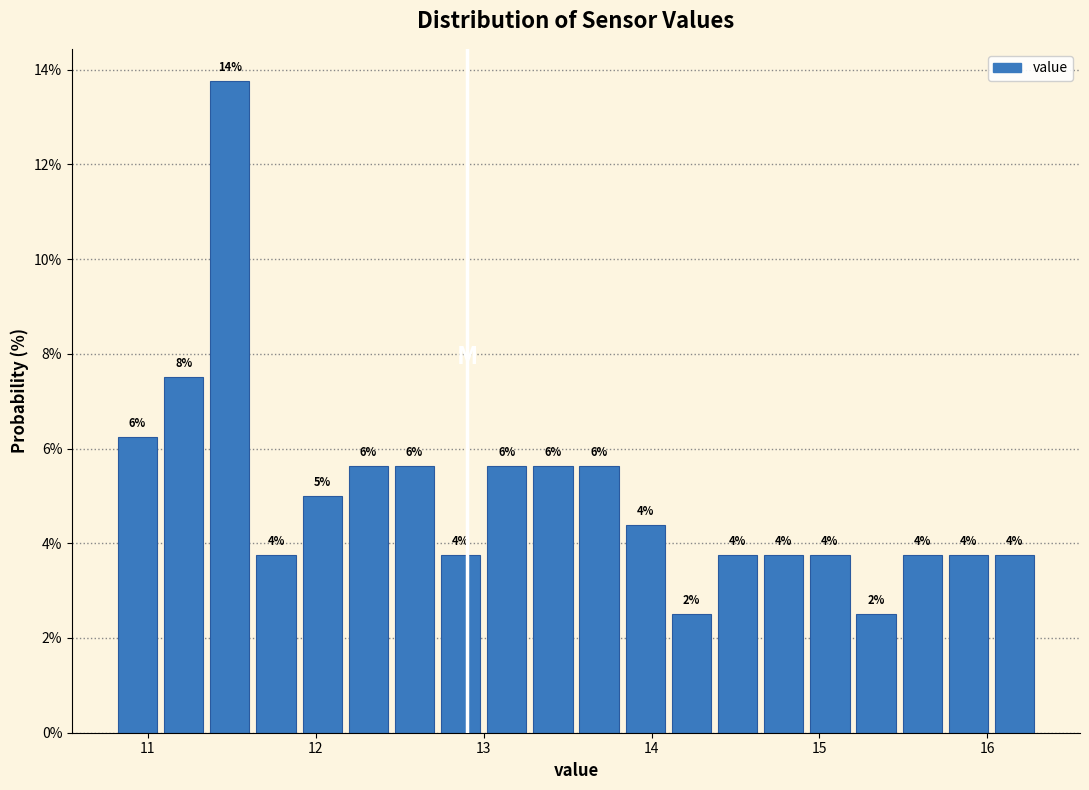

Read against the x-axis, roughly where is the centre of the tallest bar?

11.5